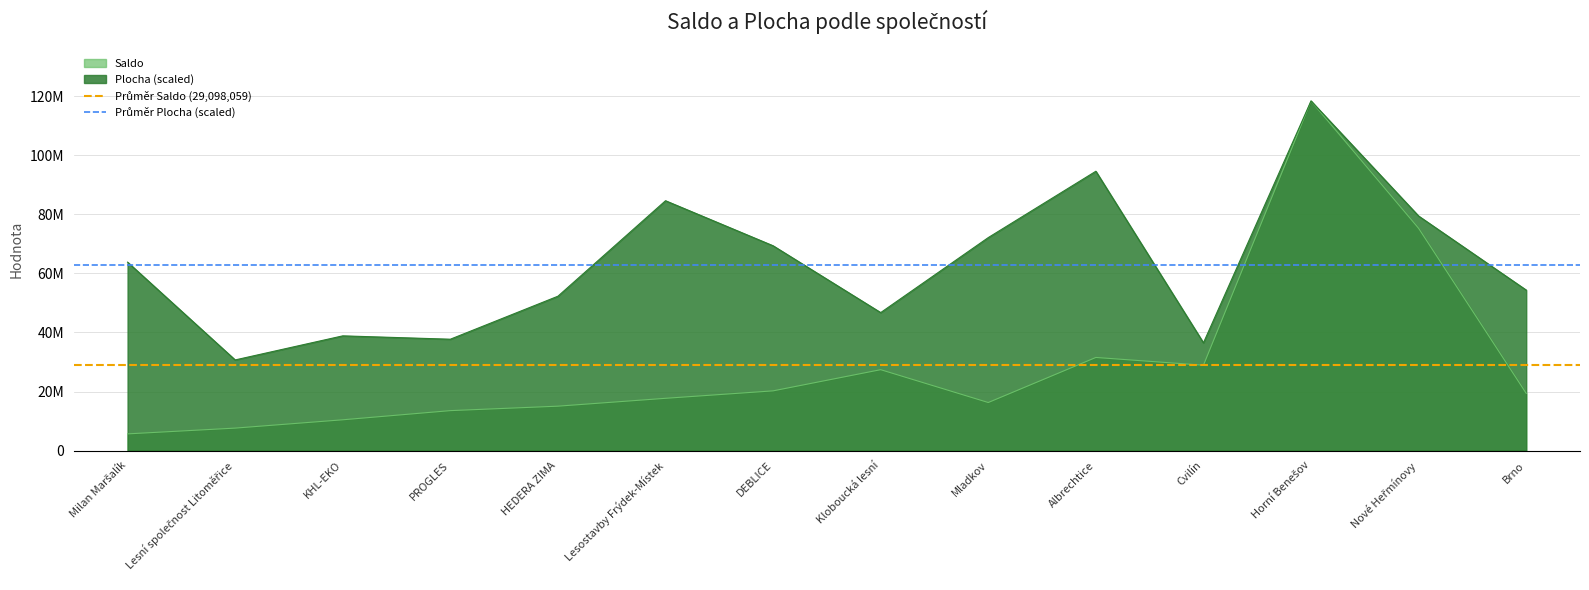

At which label is Průměr Saldo (29,098,059) closest to 29098059?

Milan Maršalík